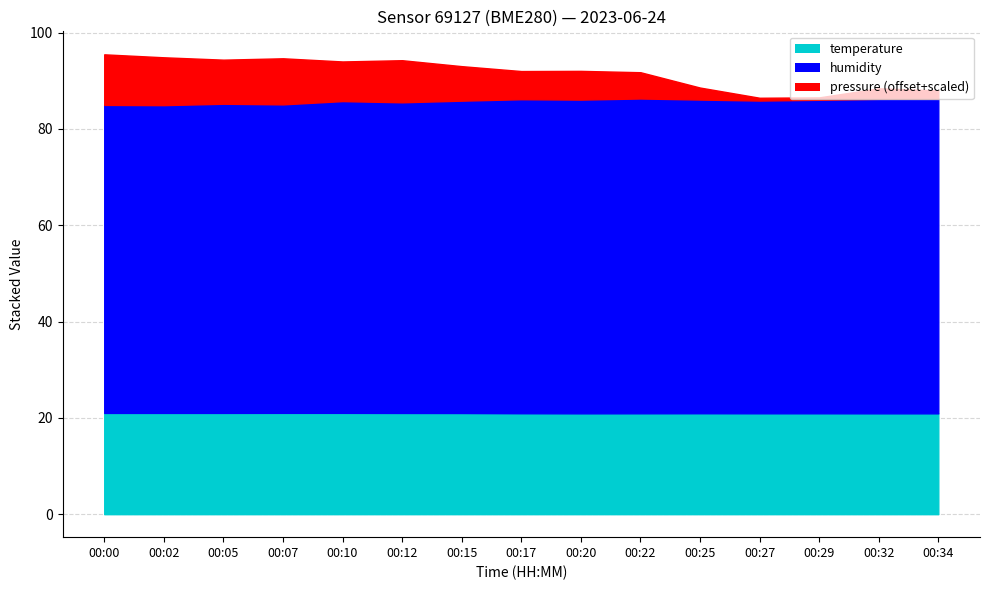

True or false: temperature and humidity intersect in this chart.

False